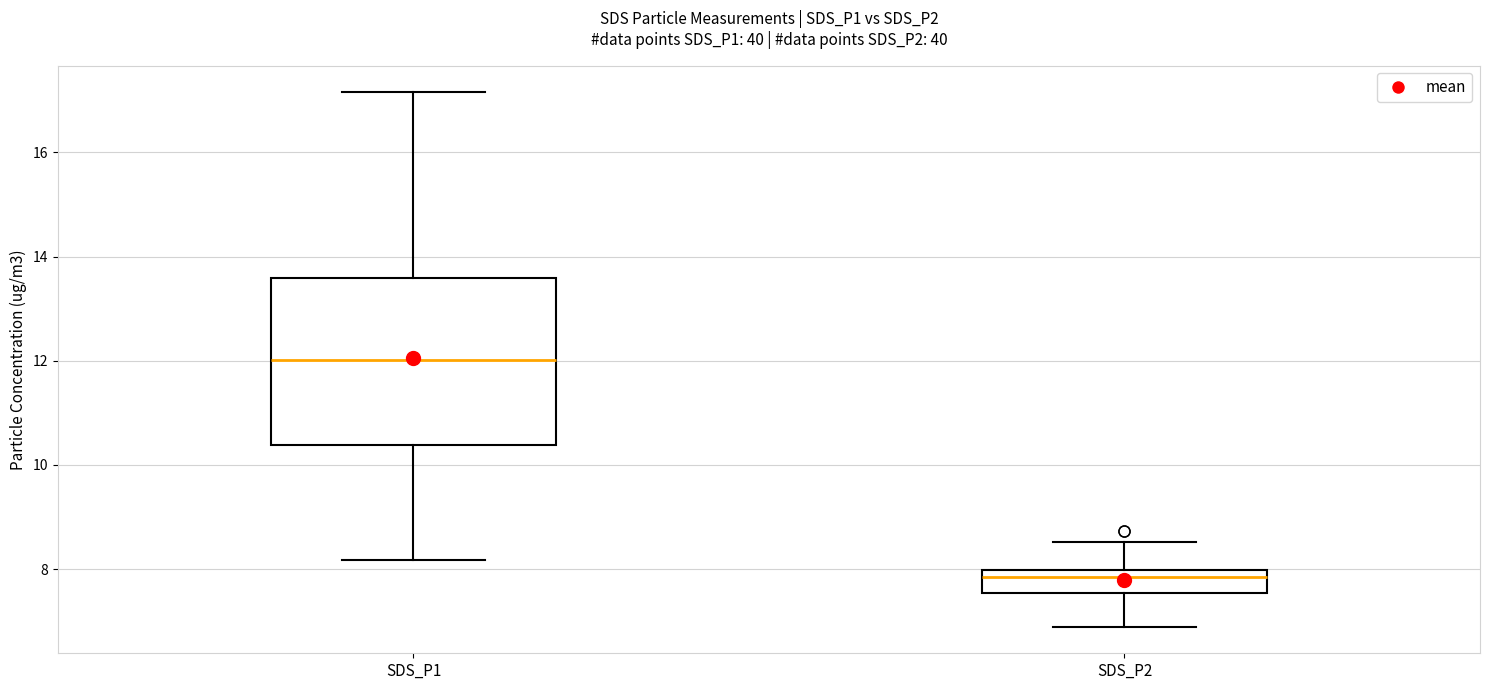

Where is the lower edge of the box for SDS_P2 on the y-axis? The values are not printed on the chart, so give them approximately, as read against the axis.

7.6